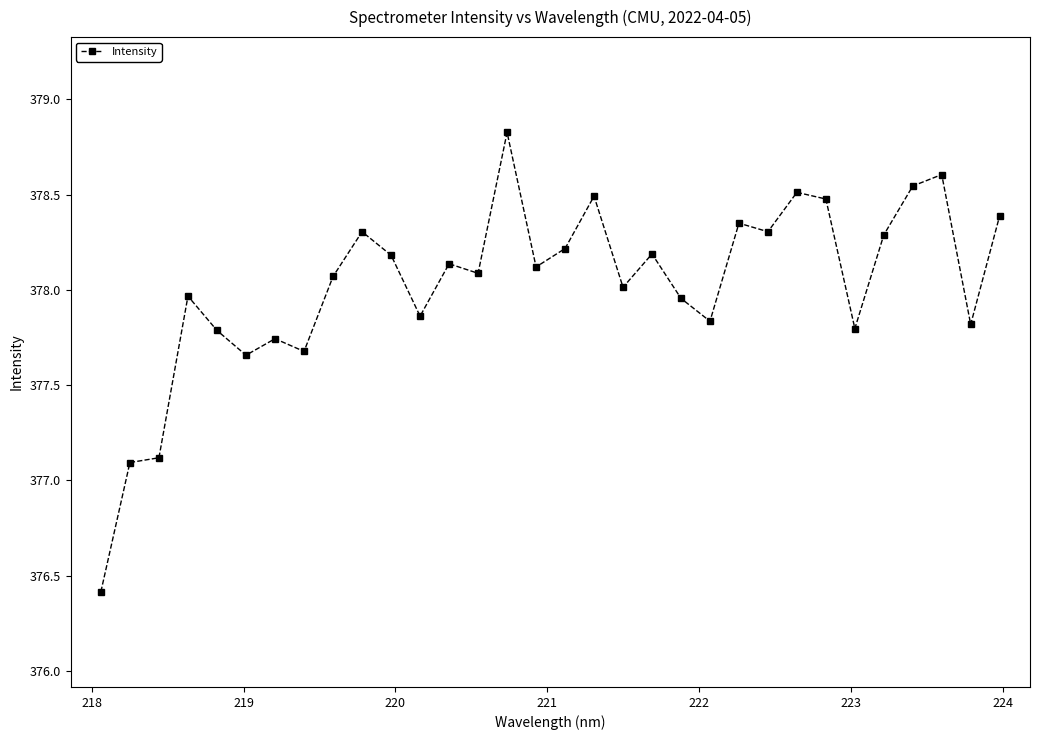

What is the smallest value displayed?

376.4